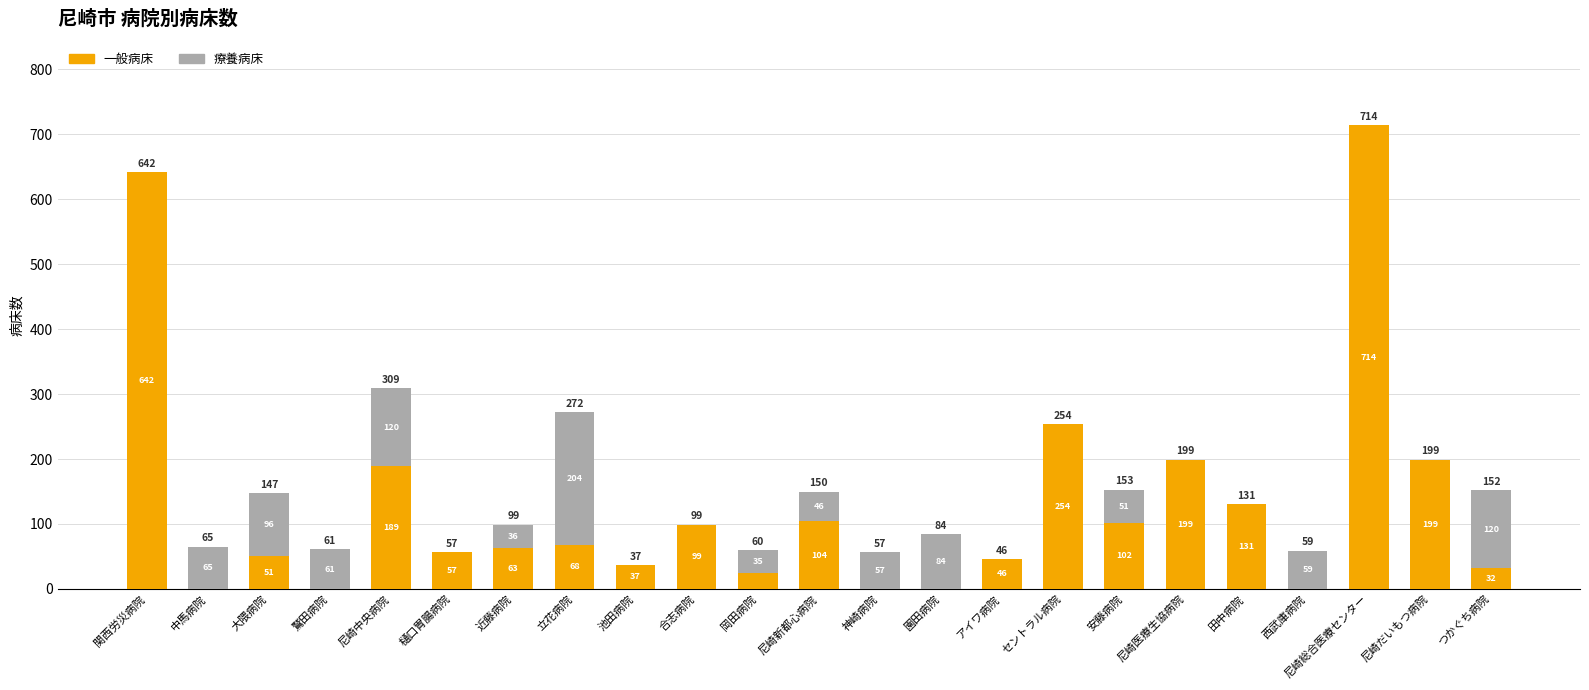

At which category is the sum across all series the highest?

尼崎総合医療センター